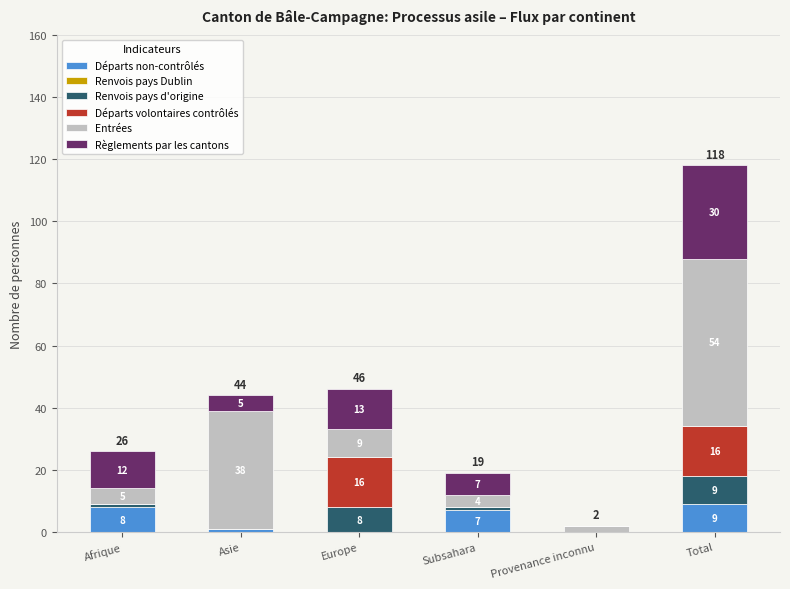

Reading left to right, list the values for the Départs non-contrôlés series.

Afrique=8	Asie=1	Europe=0	Subsahara=7	Provenance inconnu=0	Total=9